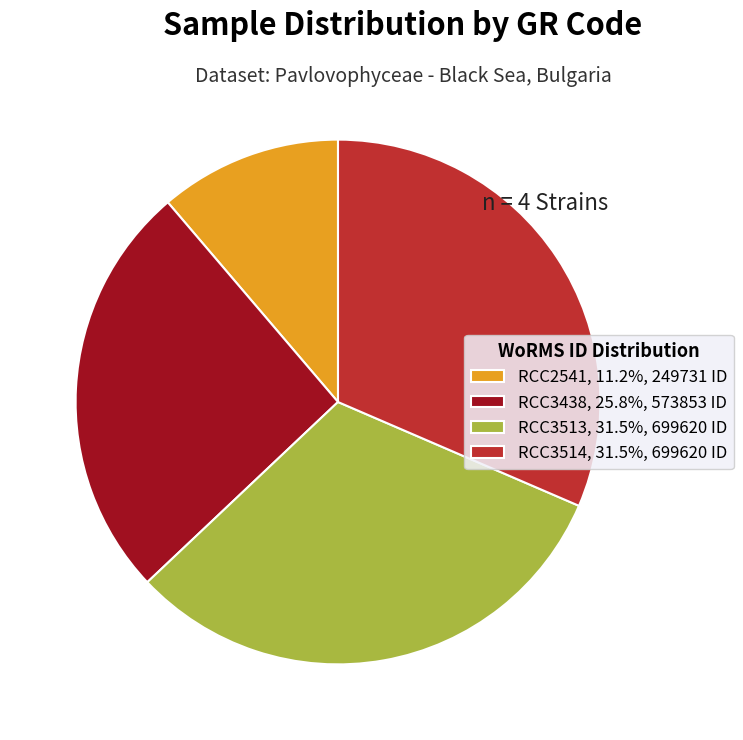

Approximately how many times larger is the value at RCC3513, 31.5%, 699620 ID compared to RCC2541, 11.2%, 249731 ID?

2.8